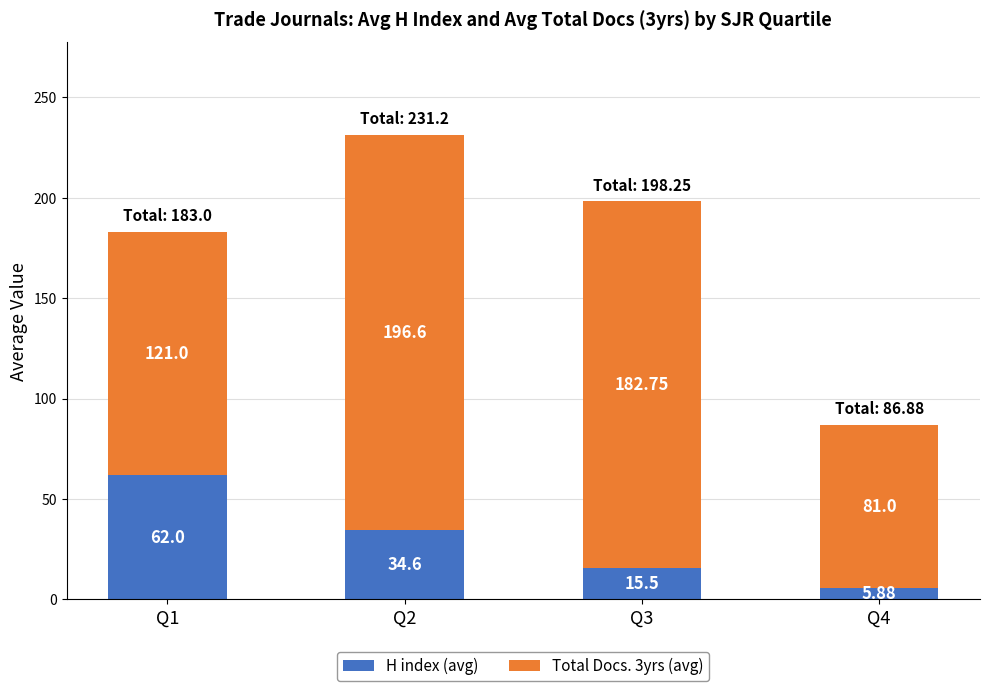

At which category is the sum across all series the highest?

Q2